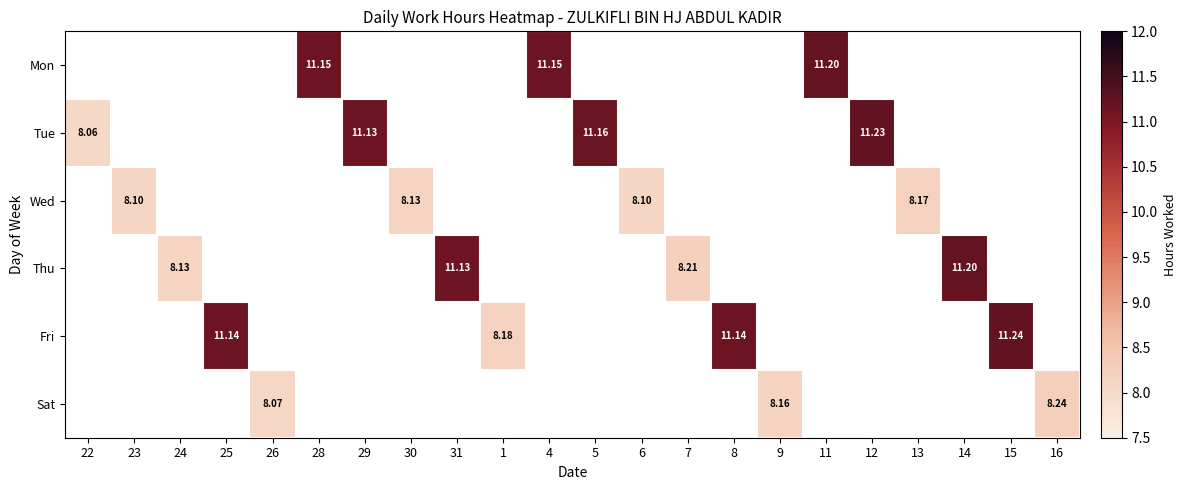

Which series has the largest range (max minus min)?

Tue